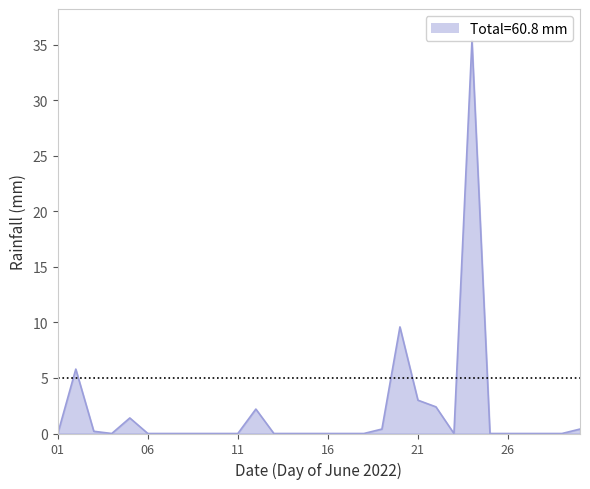

Rank the categories by value from highest to lowest.

2022-06-24, 2022-06-20, 2022-06-02, 2022-06-21, 2022-06-22, 2022-06-12, 2022-06-05, 2022-06-19, 2022-06-30, 2022-06-03, 2022-06-01, 2022-06-04, 2022-06-06, 2022-06-07, 2022-06-08, 2022-06-09, 2022-06-10, 2022-06-11, 2022-06-13, 2022-06-14, 2022-06-15, 2022-06-16, 2022-06-17, 2022-06-18, 2022-06-23, 2022-06-25, 2022-06-26, 2022-06-27, 2022-06-28, 2022-06-29